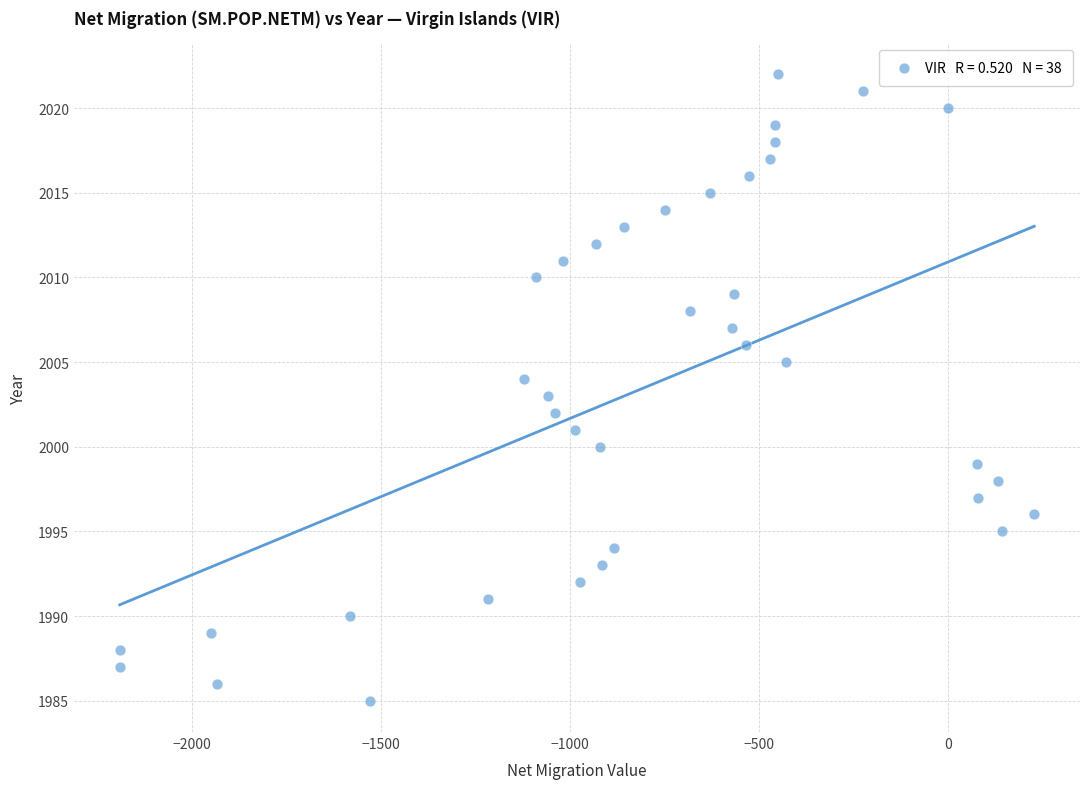

What is the range of Y values (max minus min)?

37